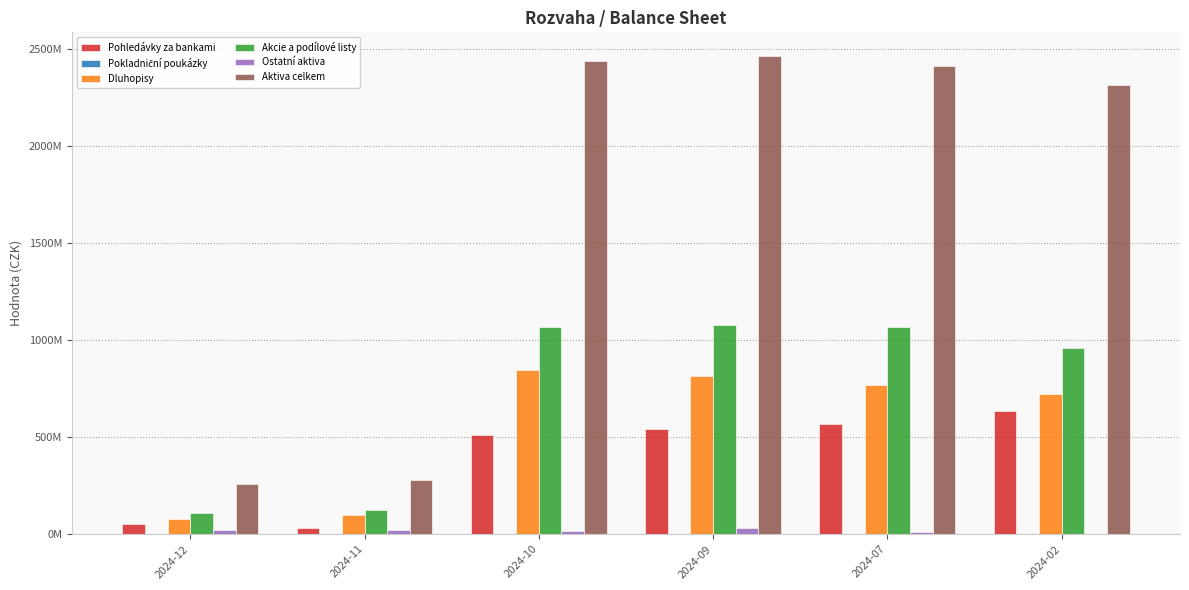

What is the average value of the Akcie a podílové listy series?

732994319.8